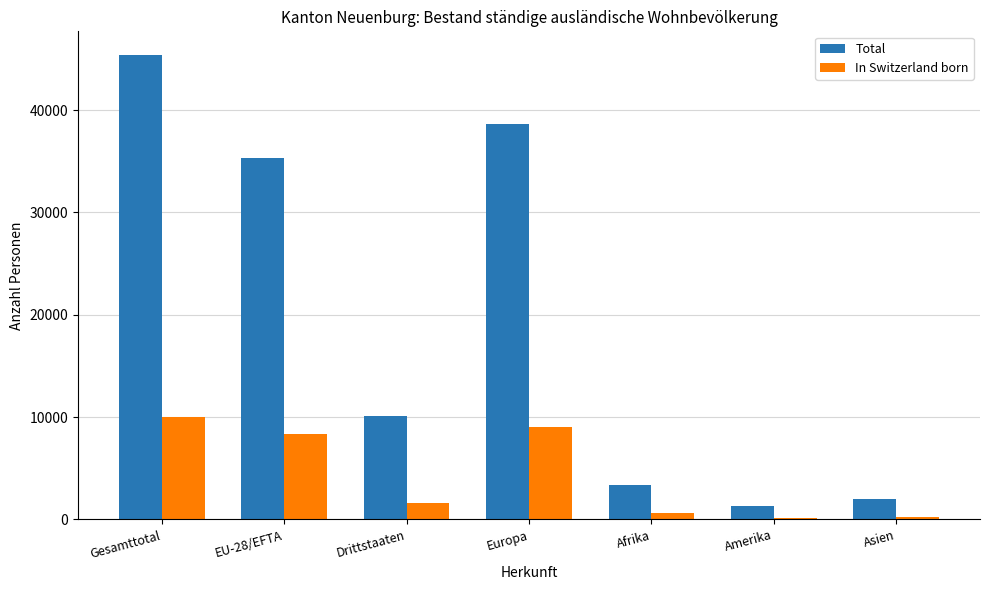

How many groups of bars are there?

7